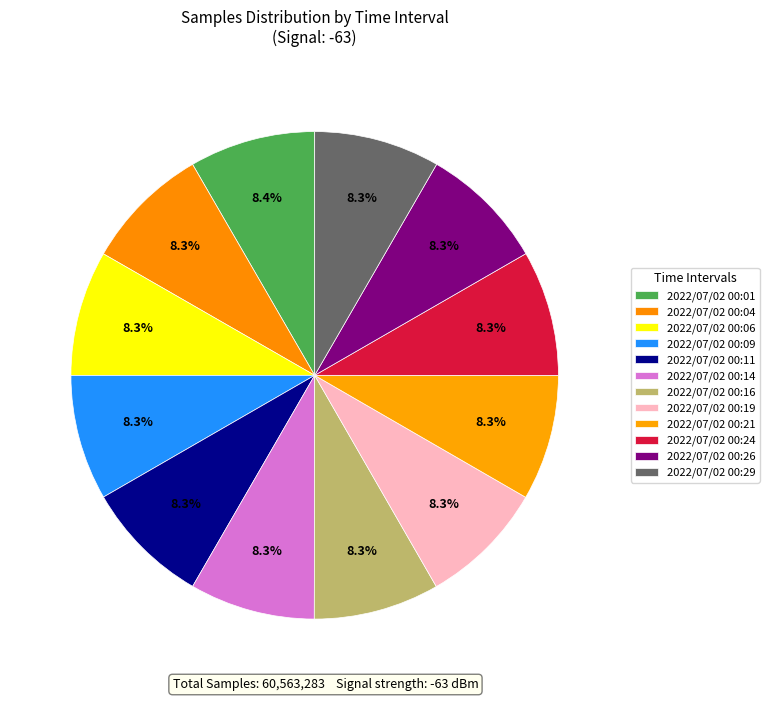

Count the number of slices in the pie.

12